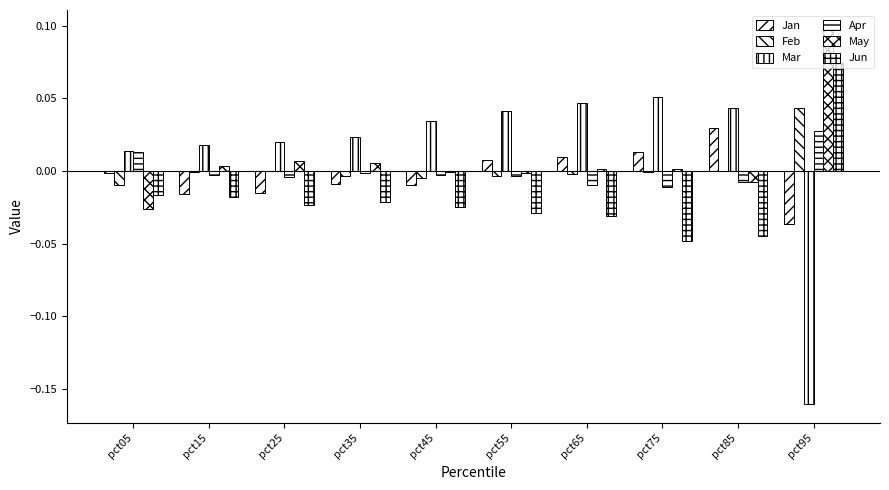

Where does the Jun series first go above 0?

pct95